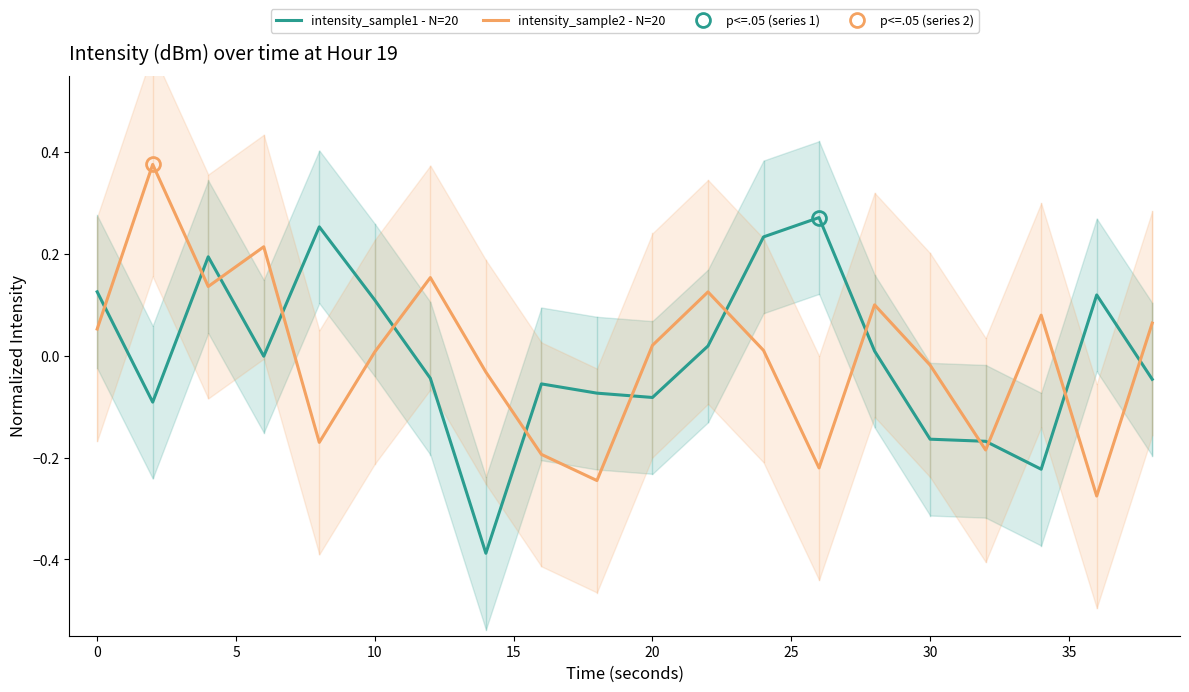

What is the smallest value displayed?

-0.4